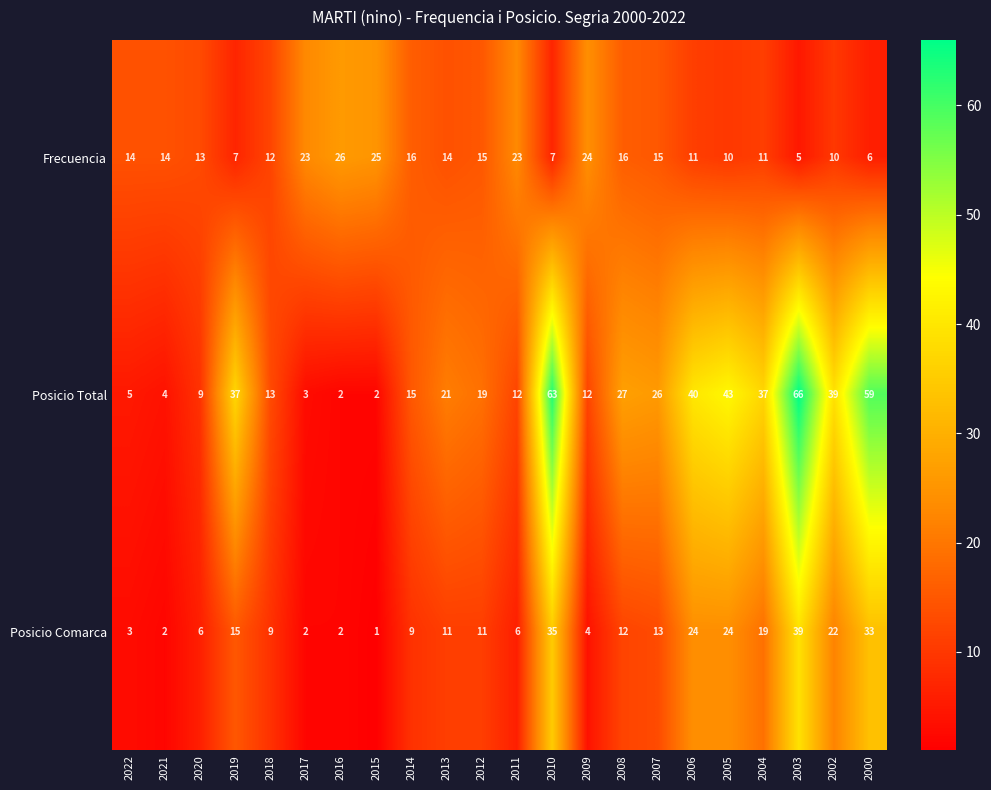

Between 2011 and 2003, which series saw the biggest shift?

Posicio Total